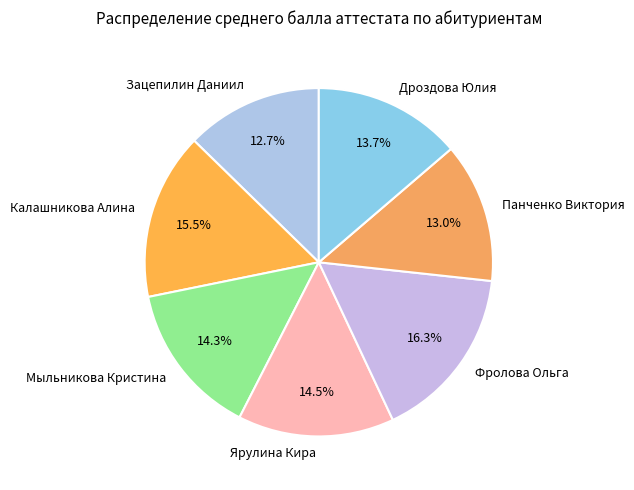

Count the number of slices in the pie.

7